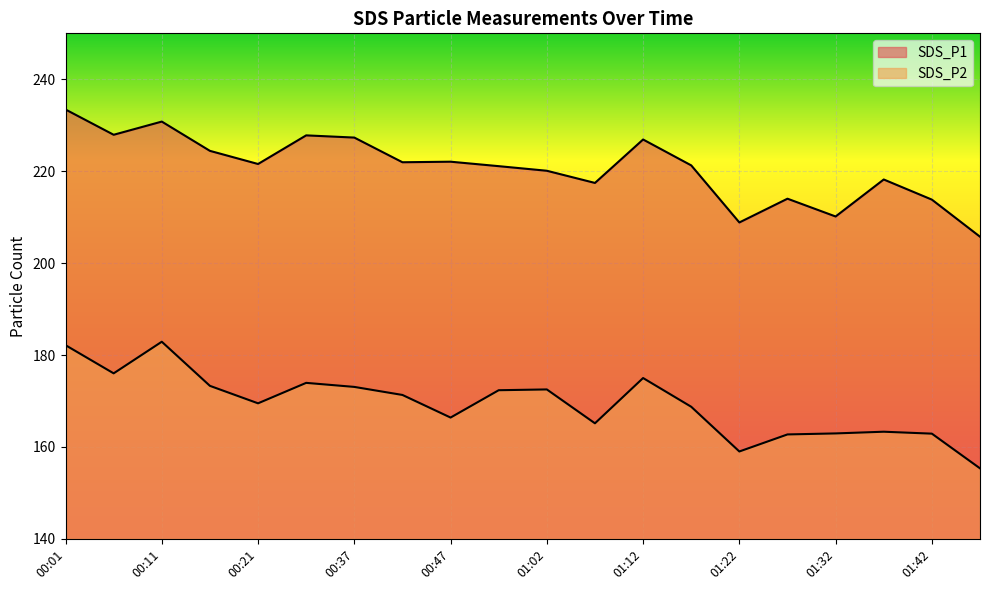

Rank the categories by SDS_P2 value from highest to lowest.

00:11, 00:01, 00:06, 01:12, 00:32, 00:16, 00:37, 01:02, 00:52, 00:42, 00:21, 01:17, 00:47, 01:07, 01:37, 01:32, 01:42, 01:27, 01:22, 01:47